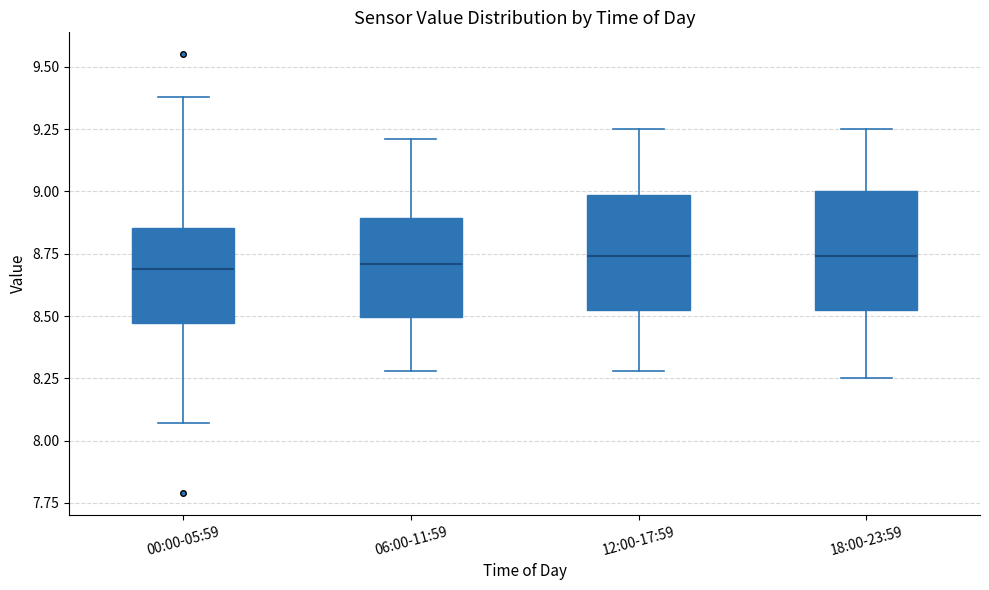

Where does the lower whisker of the box for 12:00-17:59 end on the y-axis? The values are not printed on the chart, so give them approximately, as read against the axis.

8.30